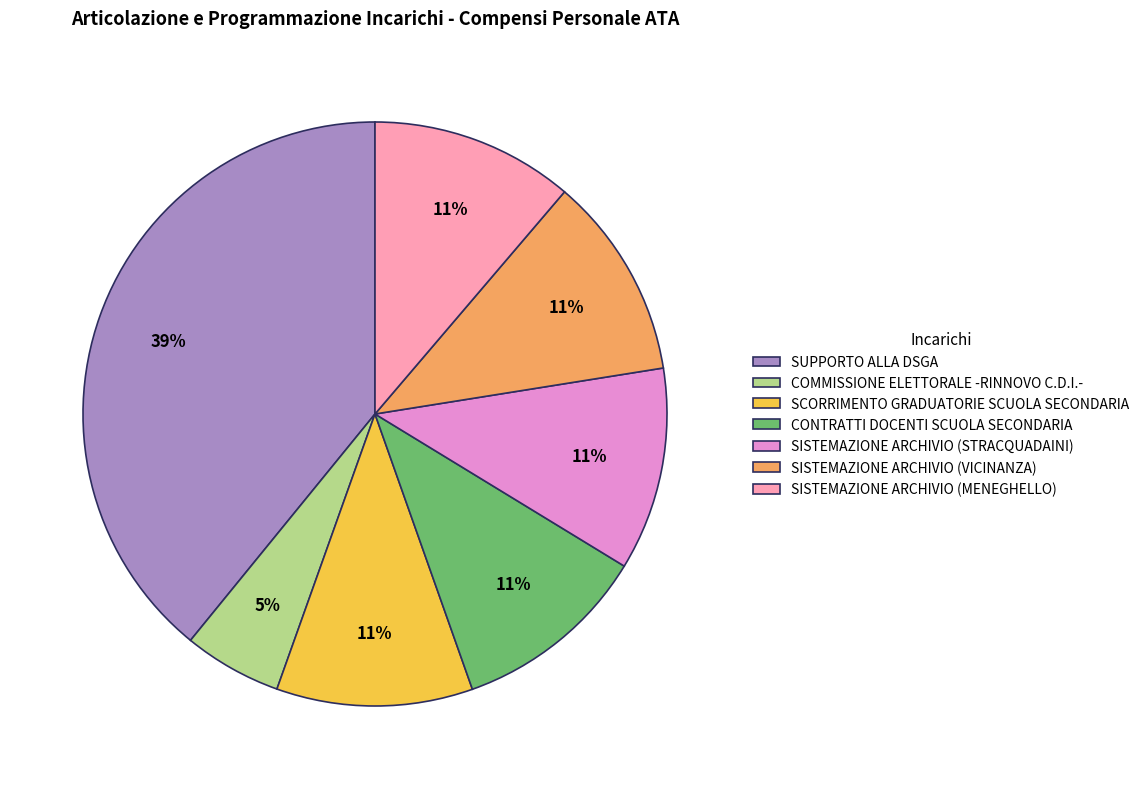

Does SISTEMAZIONE ARCHIVIO (STRACQUADAINI) account for over 50% of the chart?

No